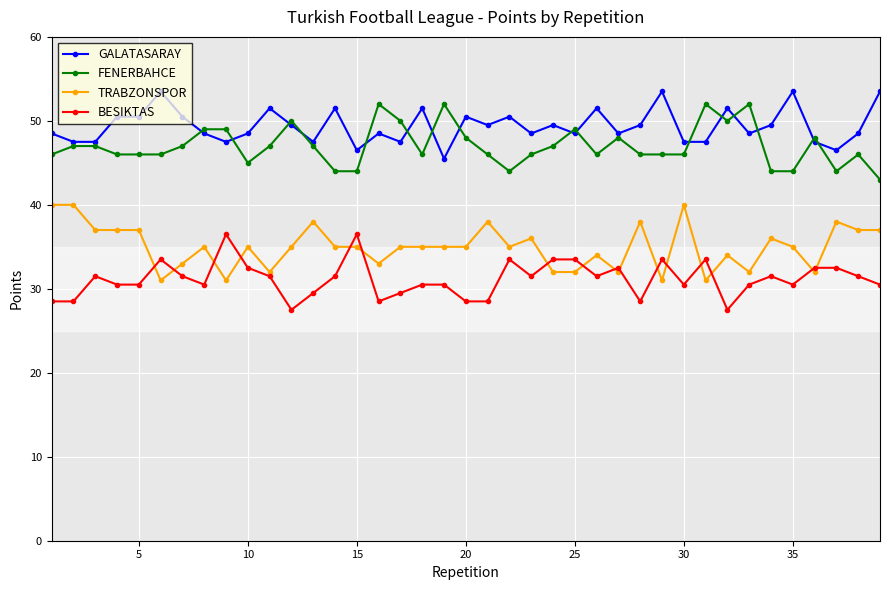

What is the smallest value displayed?

27.5